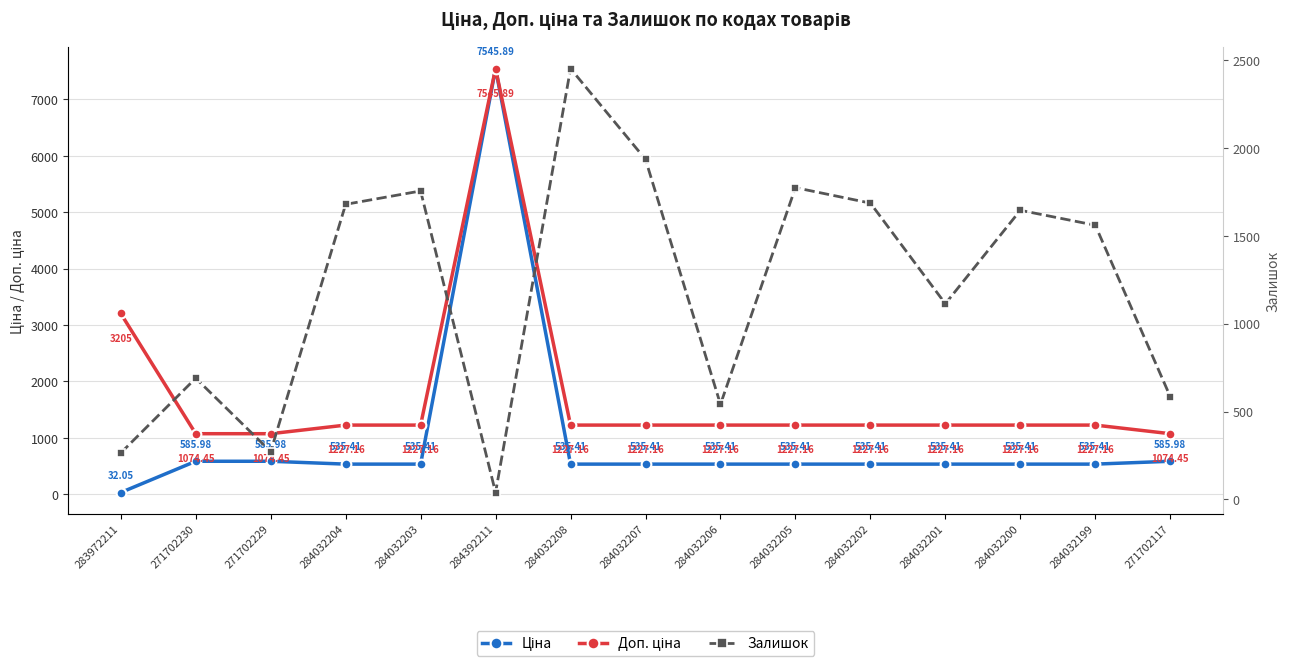

Which has a higher value, 284032199 or 271702229?

271702229